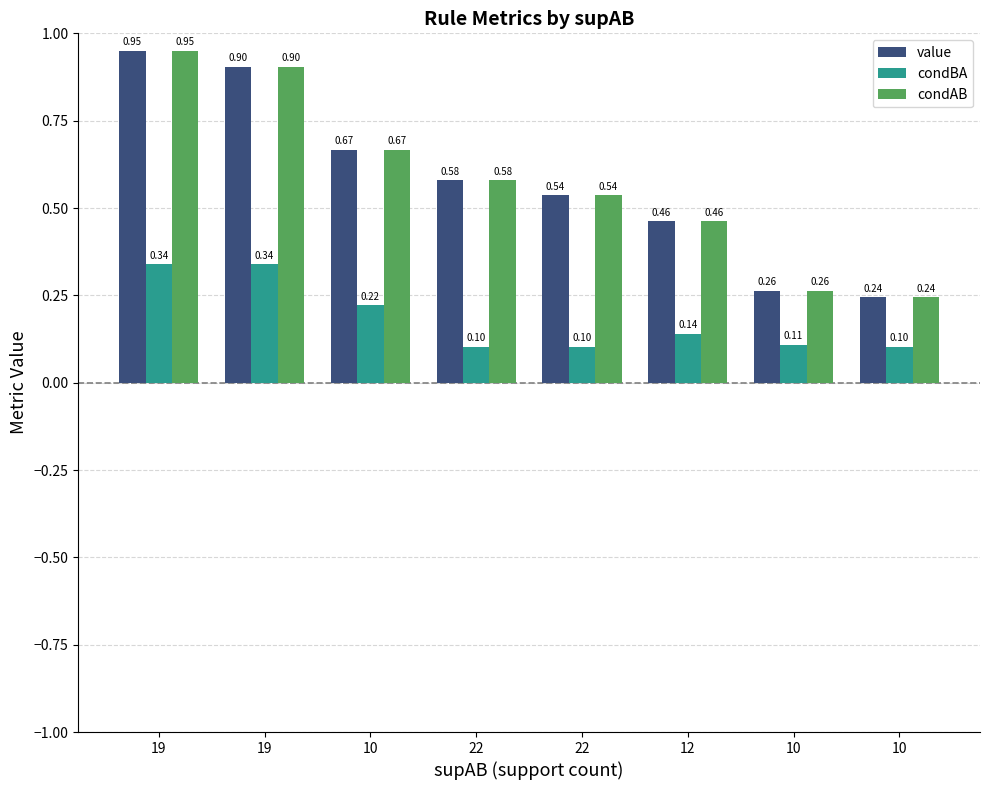

How many categories are shown in the chart?

8